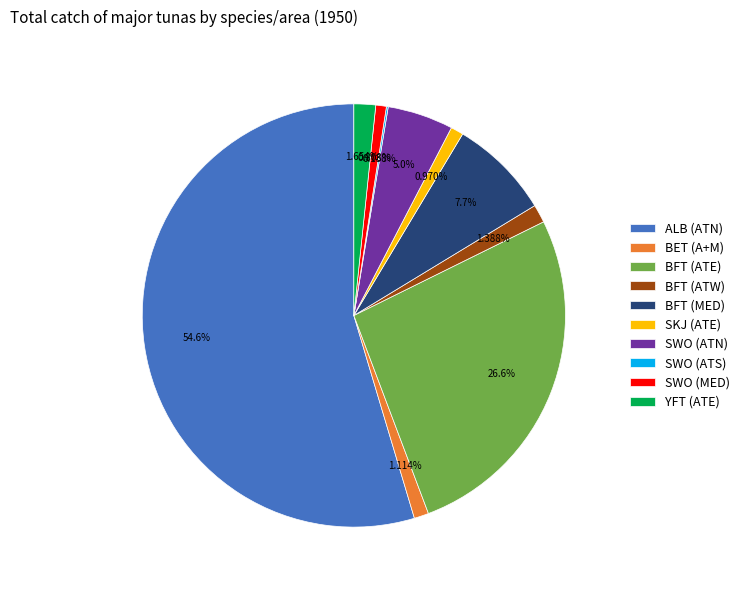

Which category has the biggest portion of the pie?

ALB (ATN)